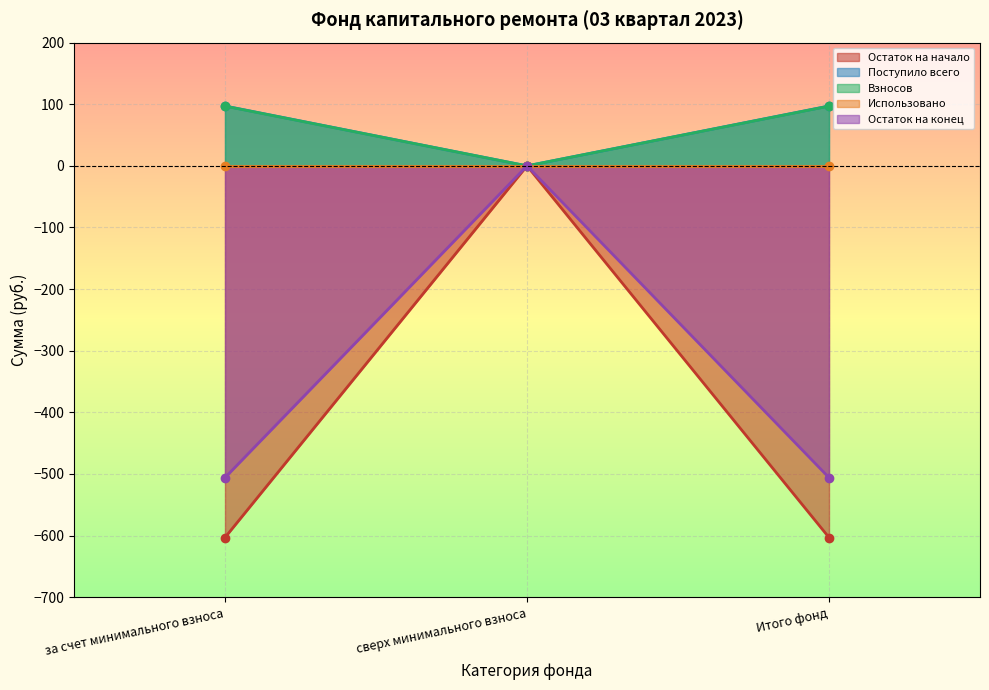

How many categories are shown in the chart?

3